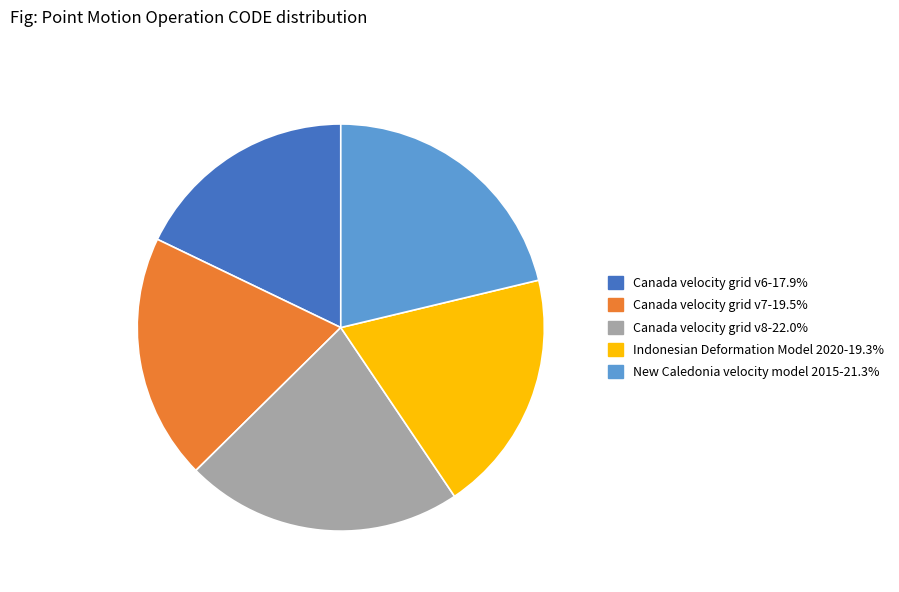

Does Canada velocity grid v6 represent more than half of the total?

No